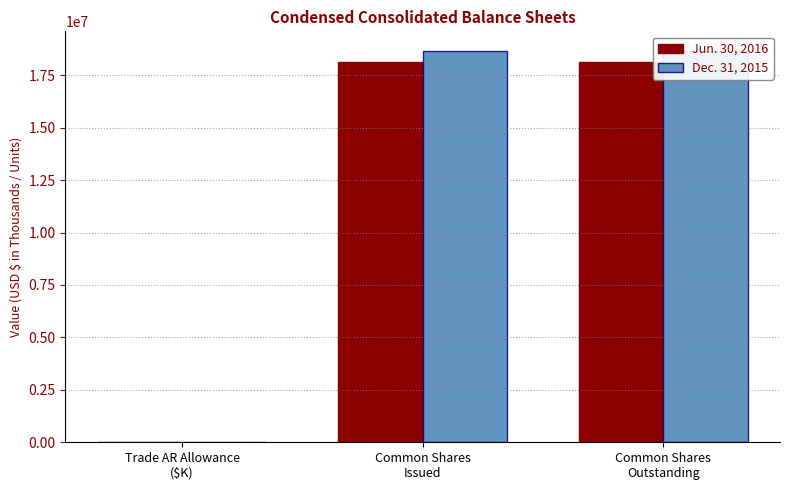

What is the maximum value shown in the chart?

18659696